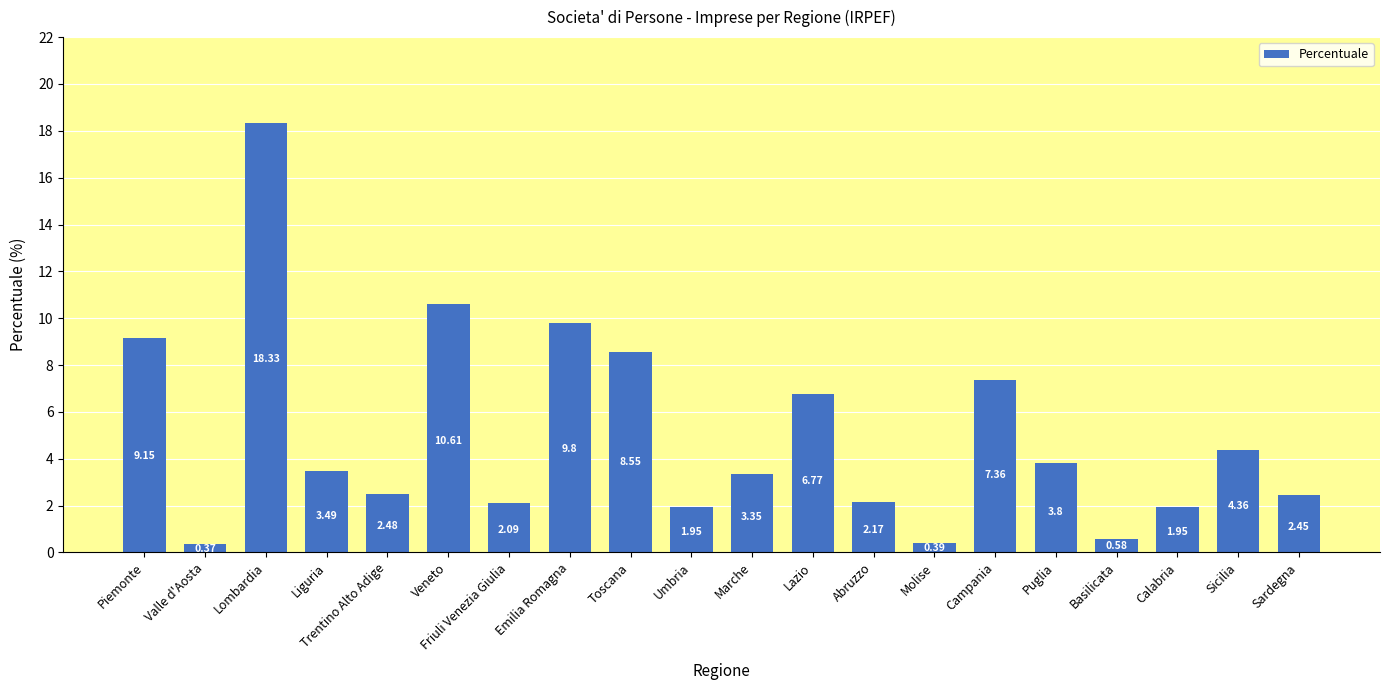

What is the greatest value displayed?

18.3